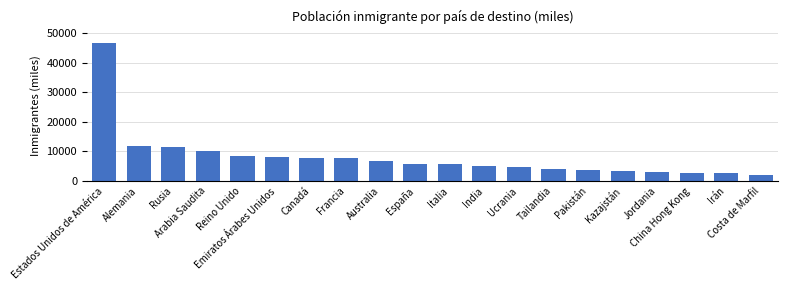

The value at Pakistán is 3629.0. True or false?

True